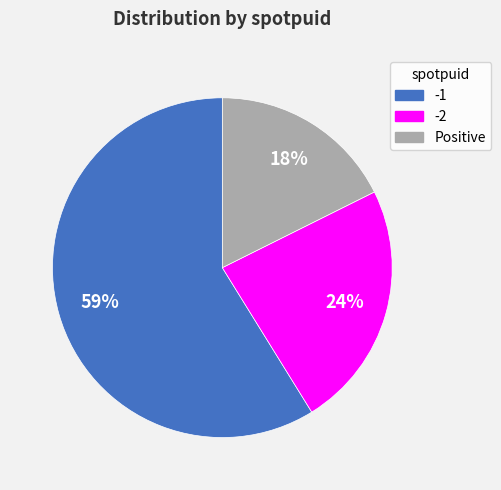

Does any single category account for the majority?

Yes